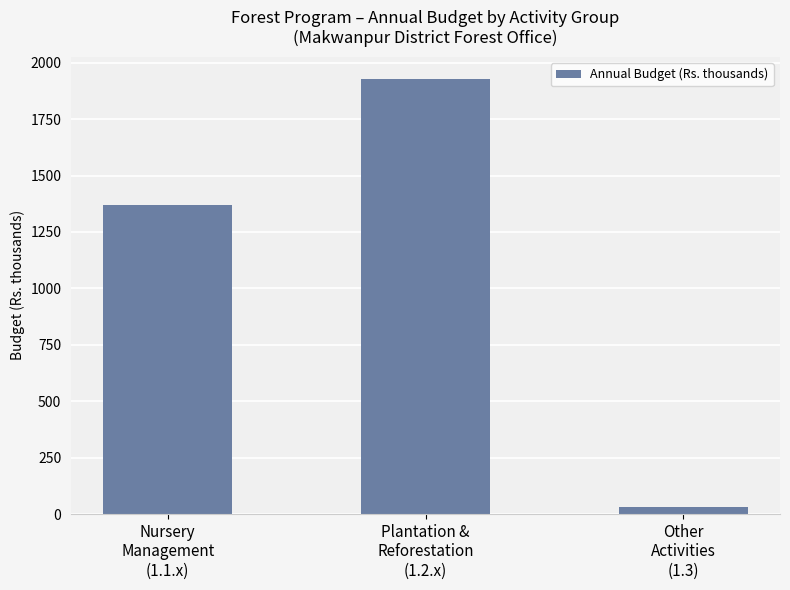

How many series are shown in this chart?

1